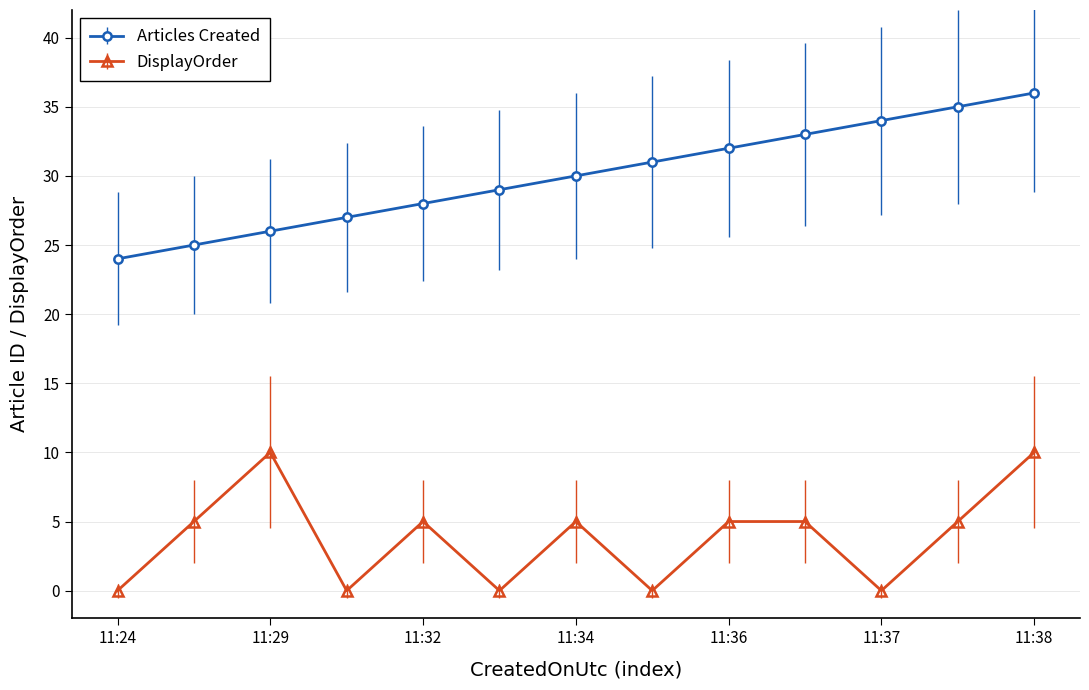

What is the difference between the maximum and minimum values in the DisplayOrder series?

10